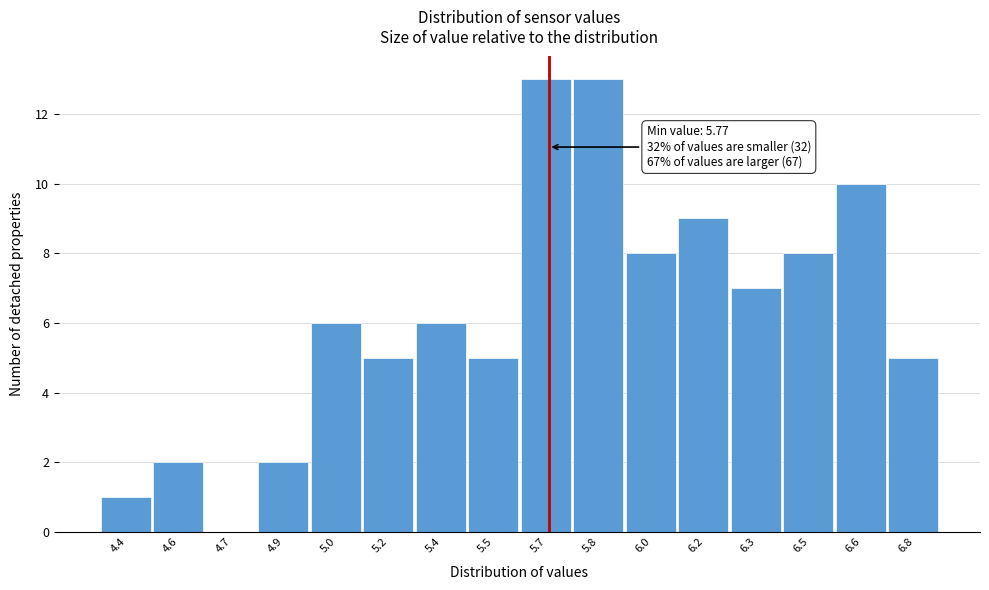

Reading left to right, list all the values displayed in this chart.

4.4=1	4.6=2	4.7=0	4.9=2	5.0=6	5.2=5	5.4=6	5.5=5	5.7=13	5.8=13	6.0=8	6.2=9	6.3=7	6.5=8	6.6=10	6.8=5